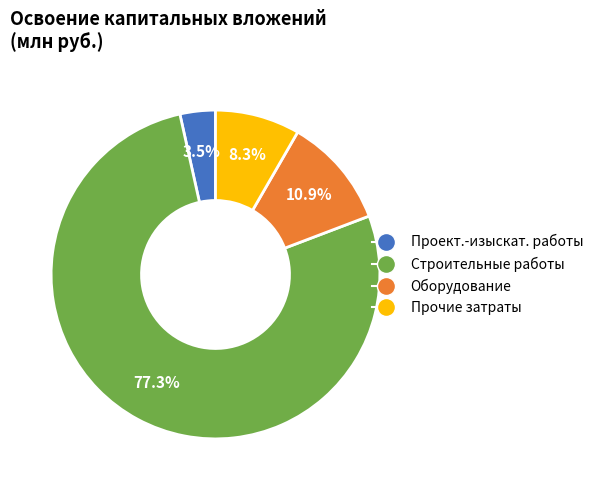

How many slices are in this pie chart?

4